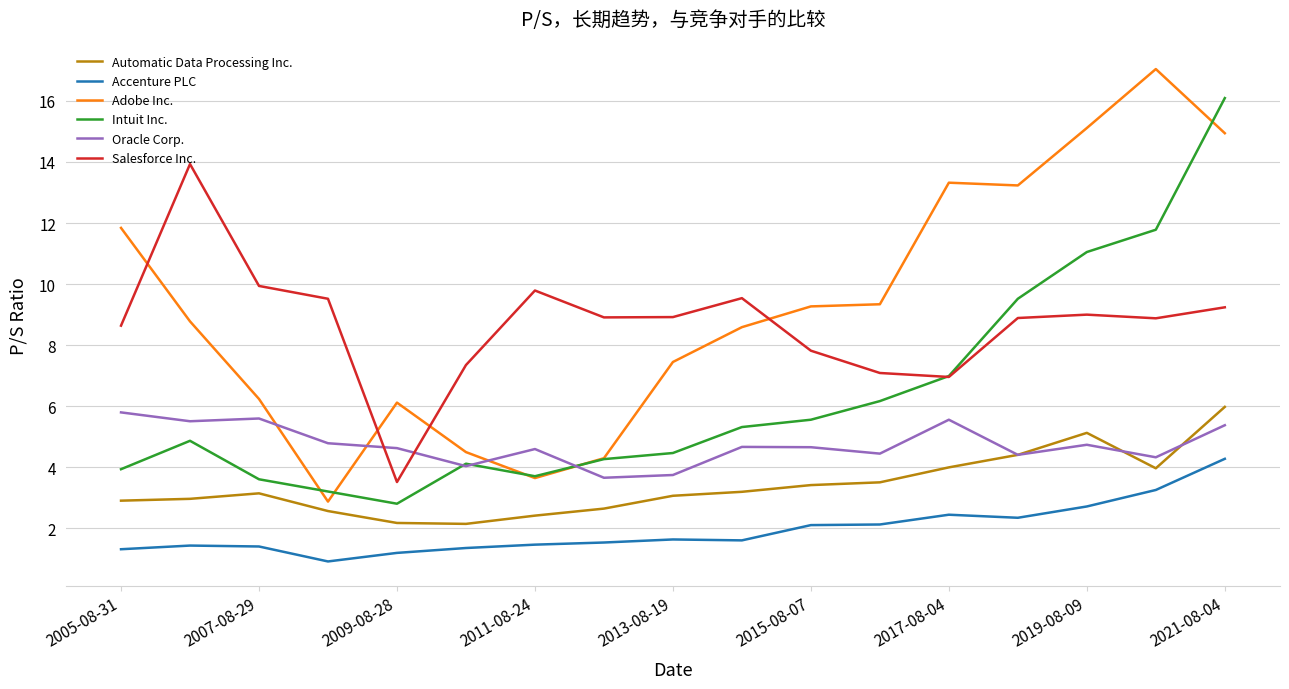

In Adobe Inc., how many points are lower than both neighbors (excluding endpoints)?

3